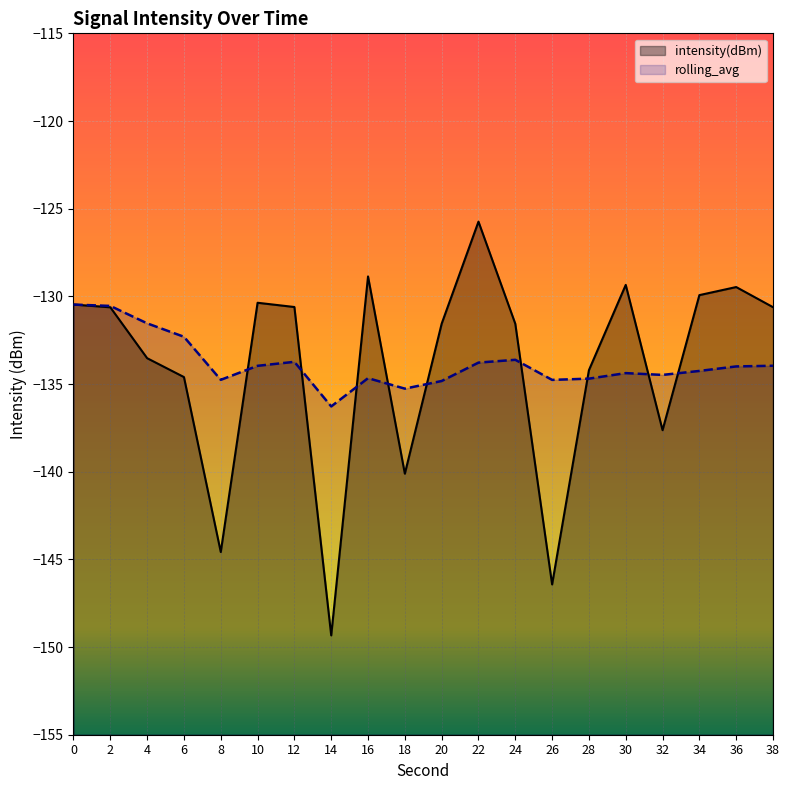

What is the value of the intensity(dBm) point at the 10th from the left?

-140.1